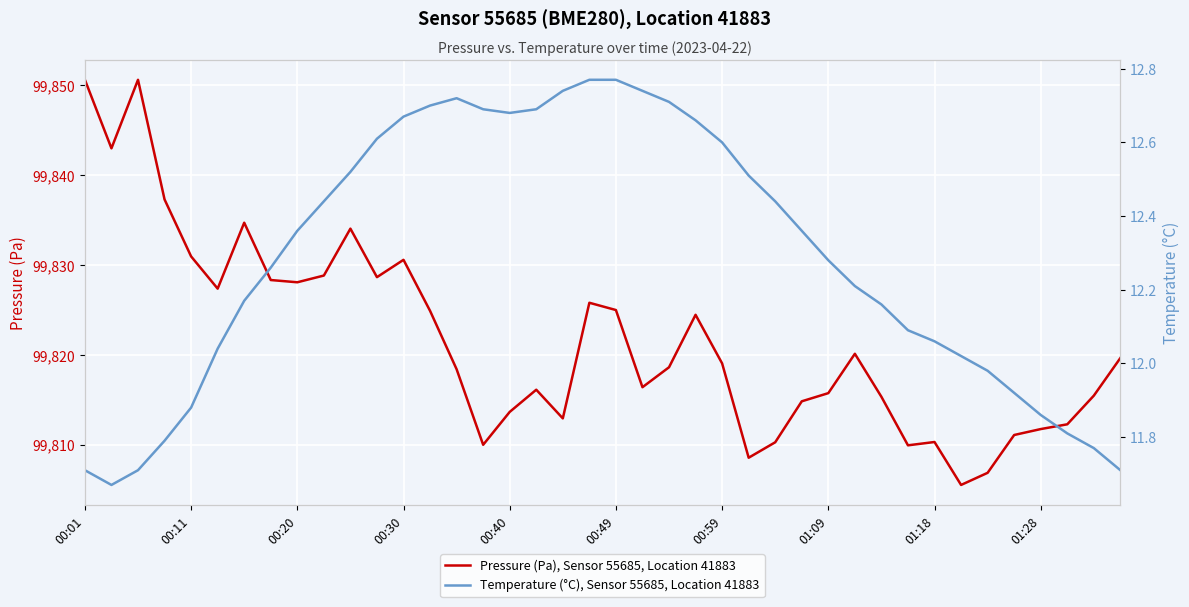

What is the value of the Temperature (°C), Sensor 55685, Location 41883 point at the 25th from the left?

12.6